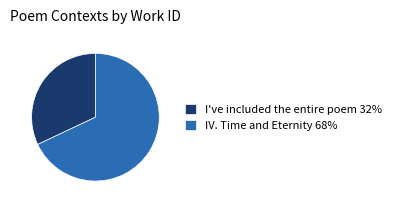

Combined, do I've included the entire poem and IV. Time and Eternity account for over 50%?

Yes